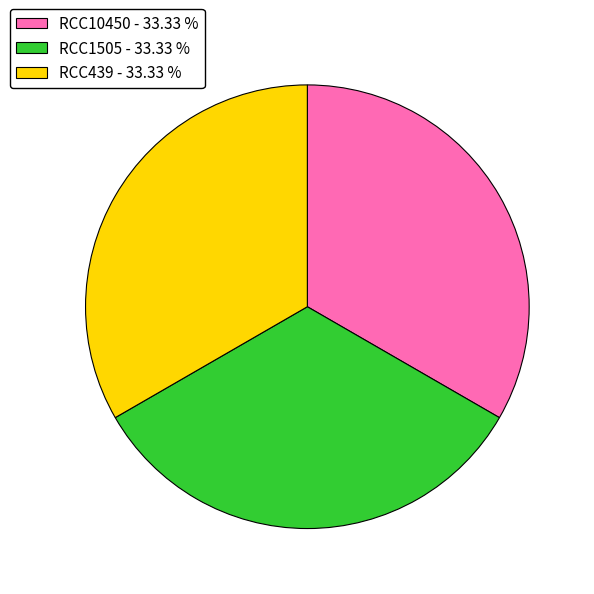

Is it true that RCC1505 is 23% of the pie?

False